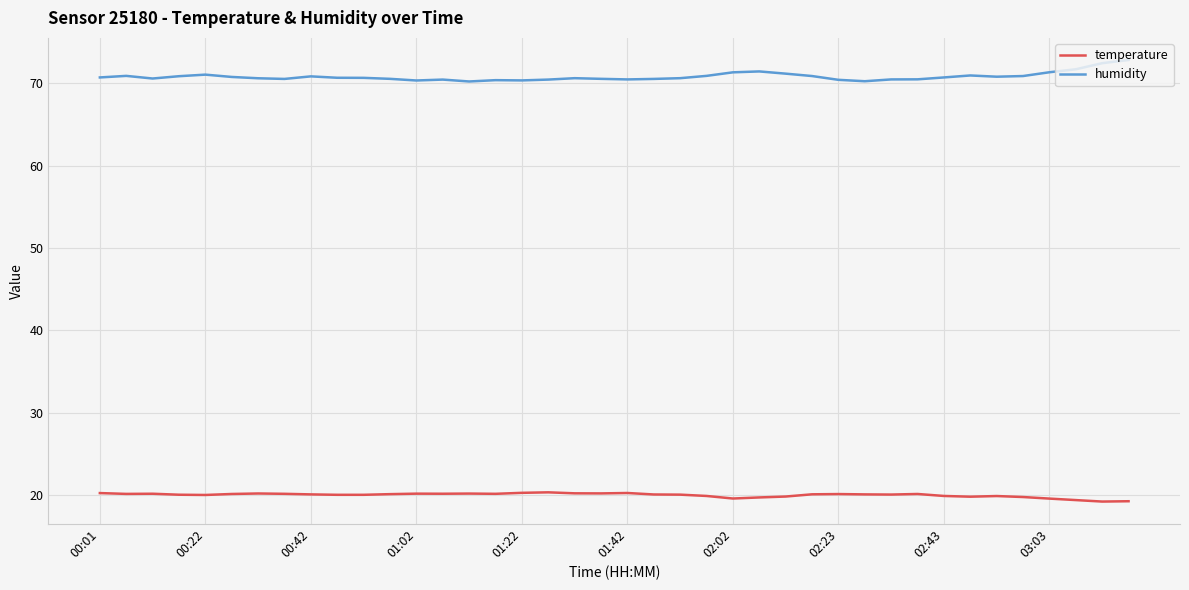

What is the minimum value for humidity?

70.2